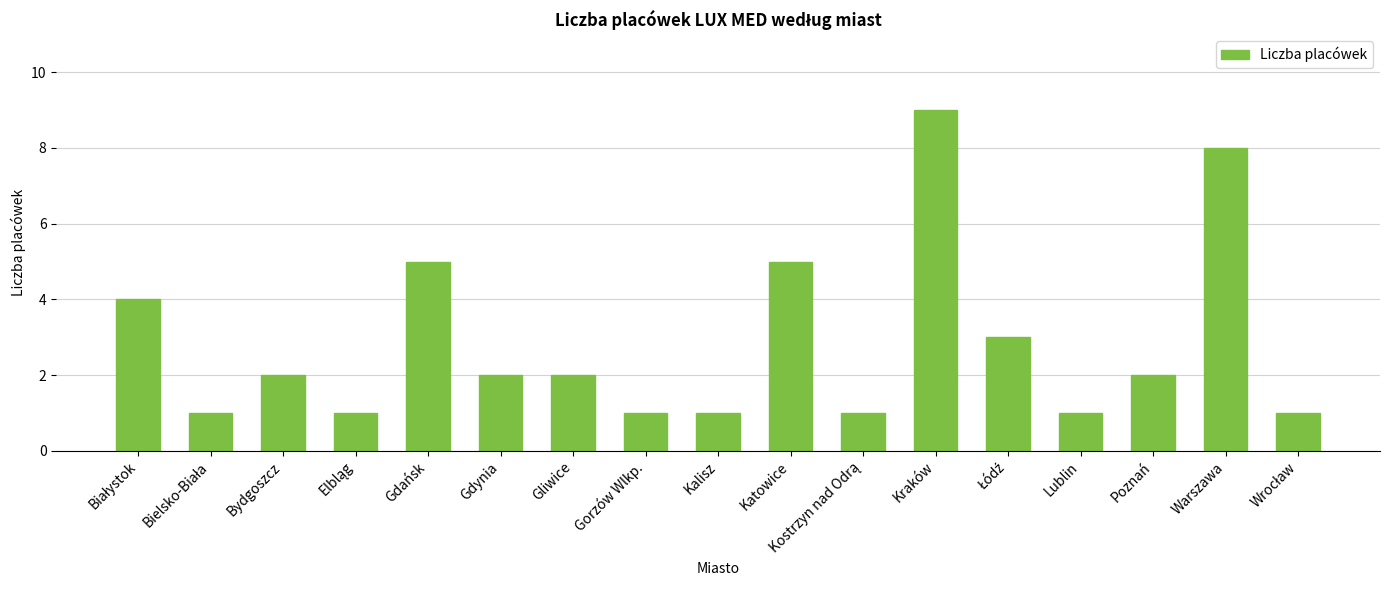

Reading right to left, transcribe all the data shown in this chart.

1	8	2	1	3	9	1	5	1	1	2	2	5	1	2	1	4